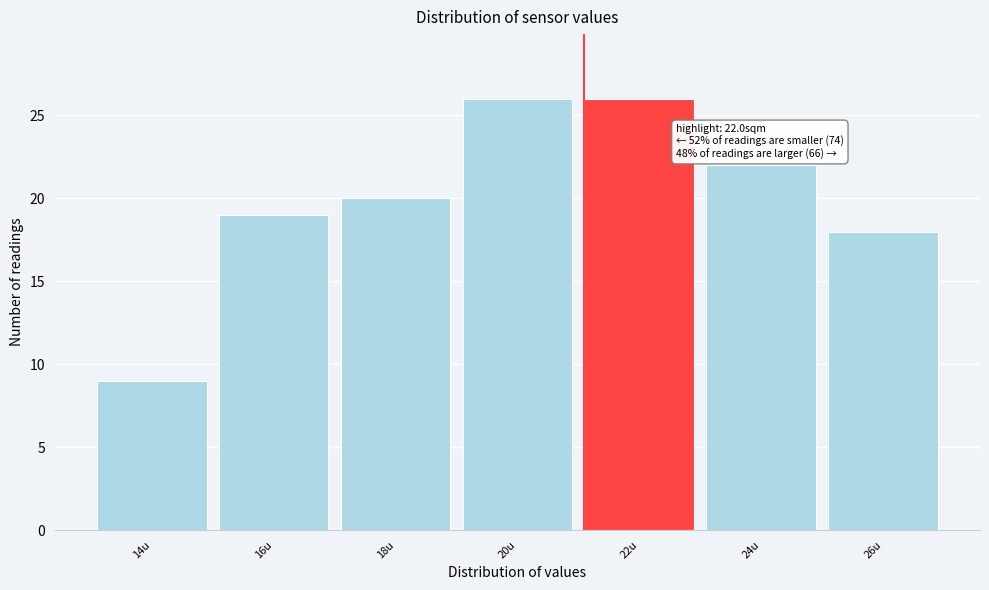

Reading left to right, extract all data points from this chart.

9	19	20	26	26	22	18